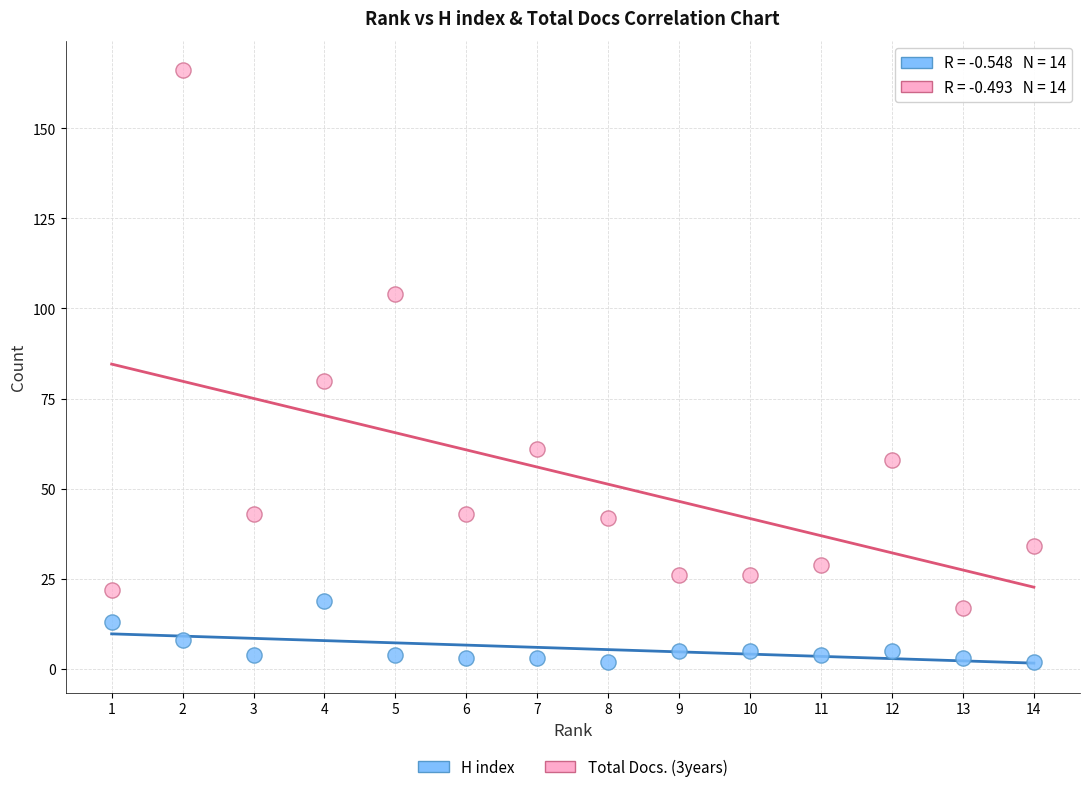

Which series reaches the maximum Y coordinate?

Total Docs. (3years)